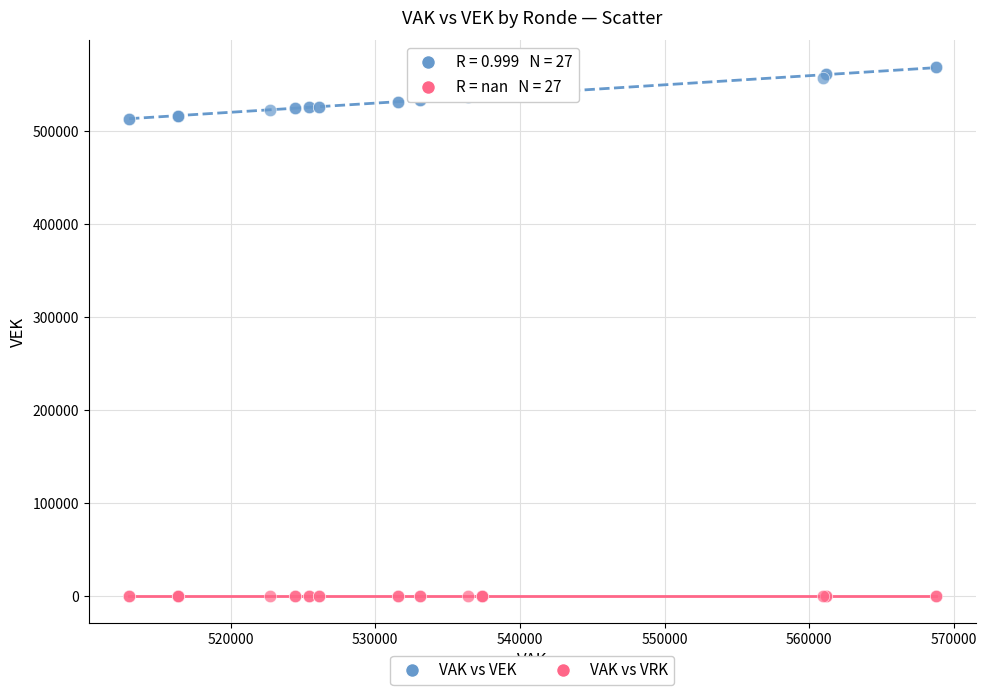

Which series reaches the minimum Y coordinate?

VAK vs VRK